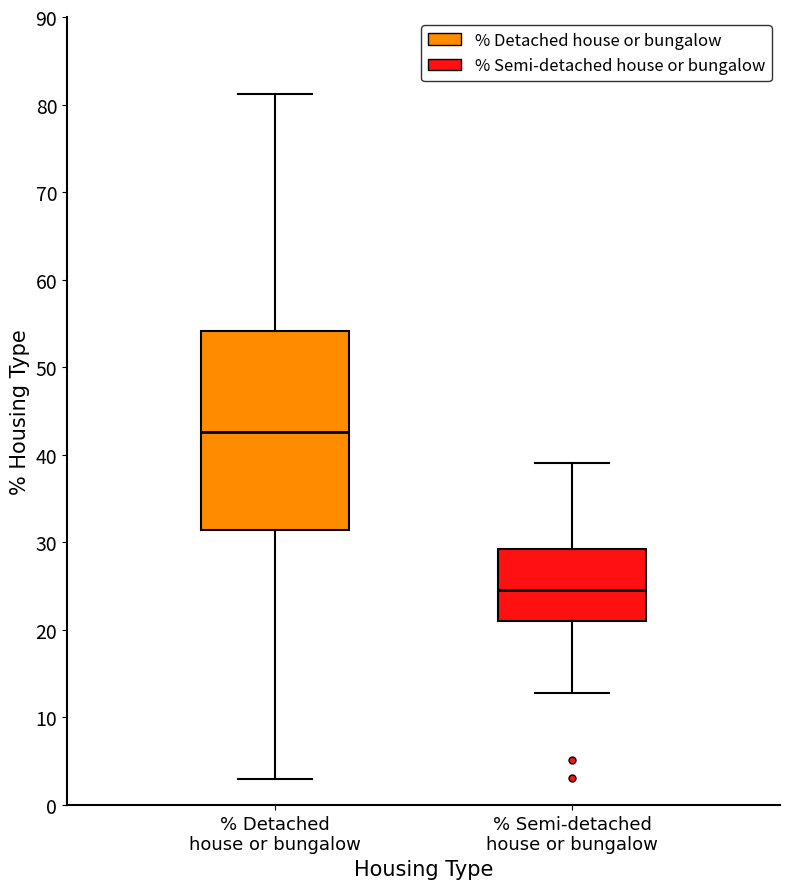

Comparing the boxes themselves (not the whiskers), which one is the tallest?

% Detached house or bungalow